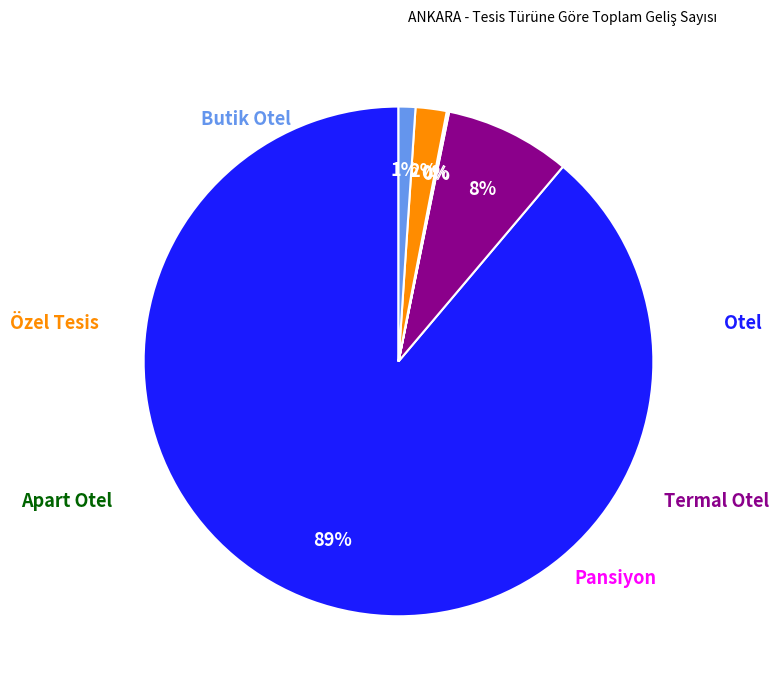

Combined, what portion of the pie is Apart Otel and Otel?

89.0%